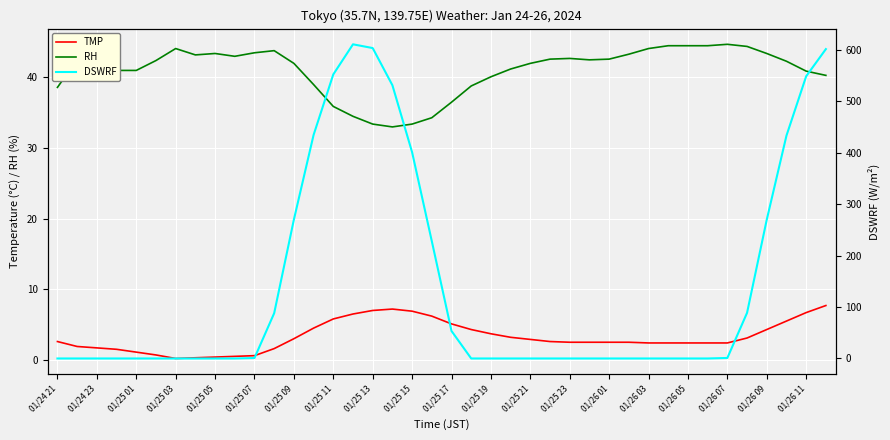

At how many categories does at least one series exceed 397?

9